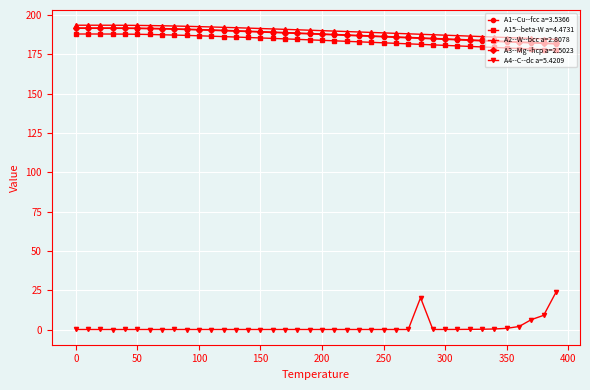

Which series has the widest spread of values?

A4--C--dc a=5.4209